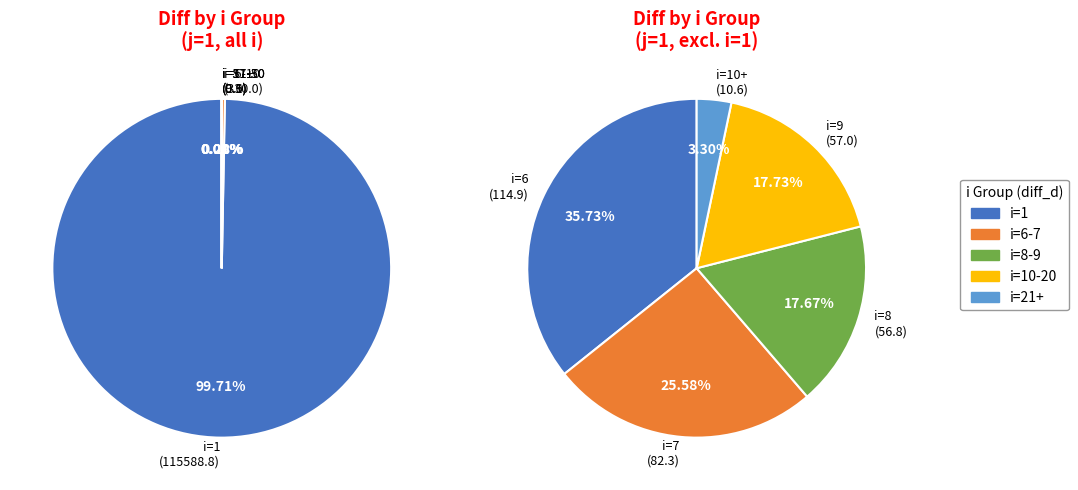

True or false: i=9 accounts for 0% of the total.

True